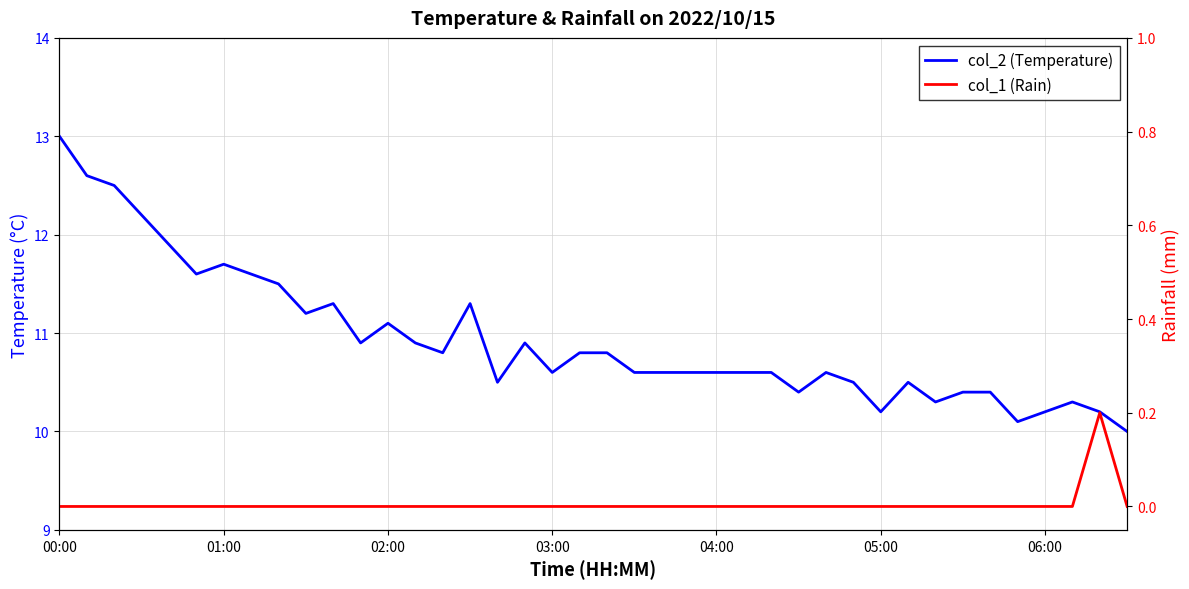

The value of col_1 (Rain) at 29 is 0.0. True or false?

True